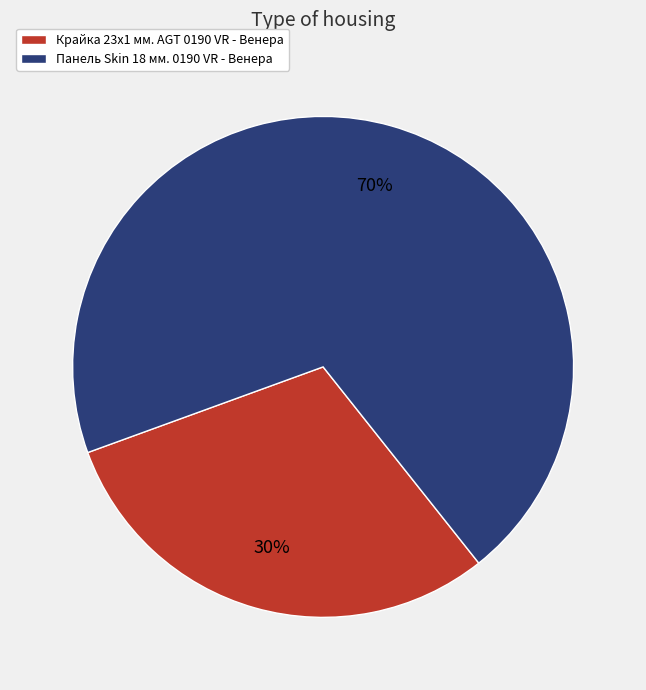

To the nearest percent, what percentage of the pie is Крайка 23x1 мм. AGT 0190 VR - Венера?

30%